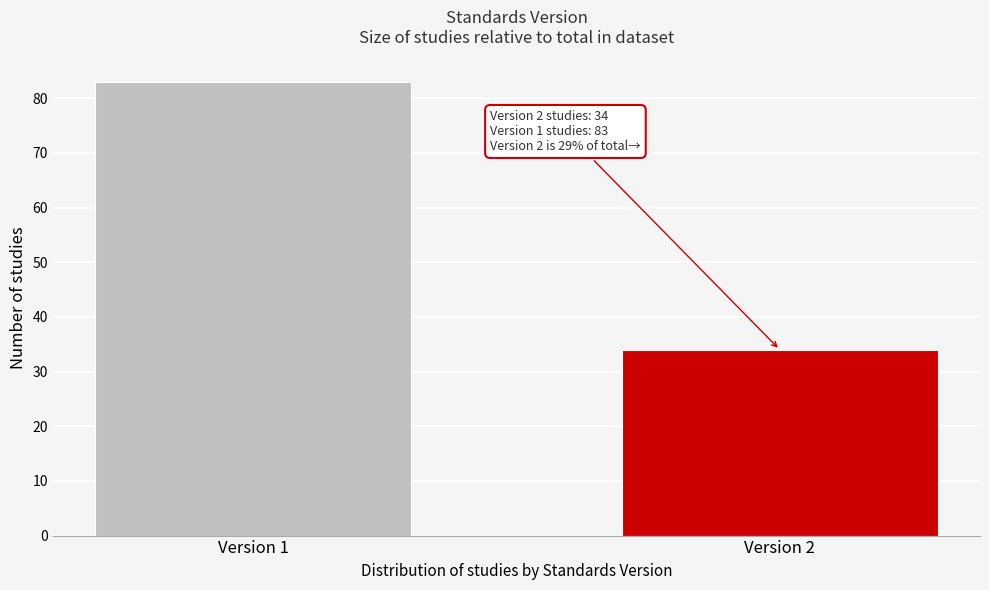

Reading left to right, extract all data points from this chart.

83	34